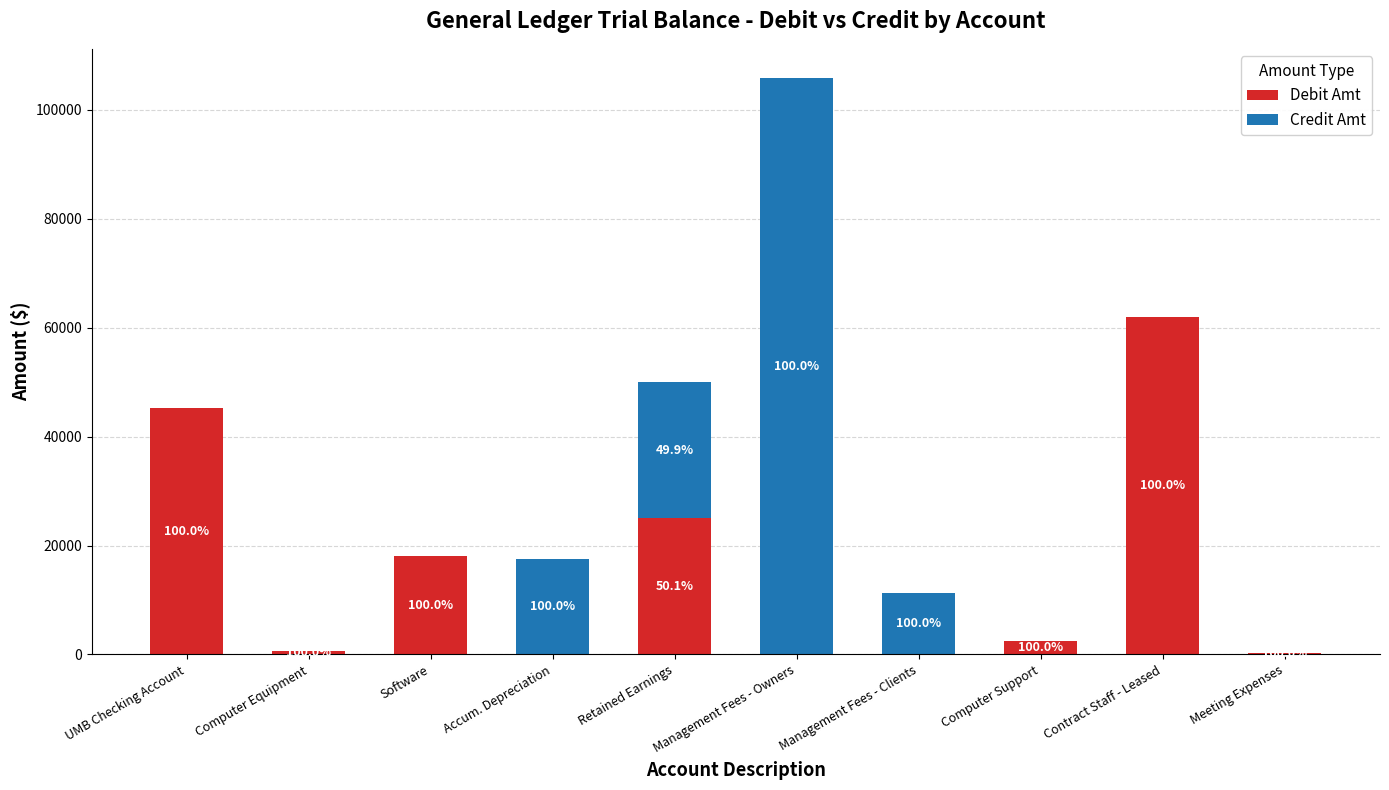

Between Computer Equipment and Management Fees - Clients, which series saw the biggest shift?

Credit Amt